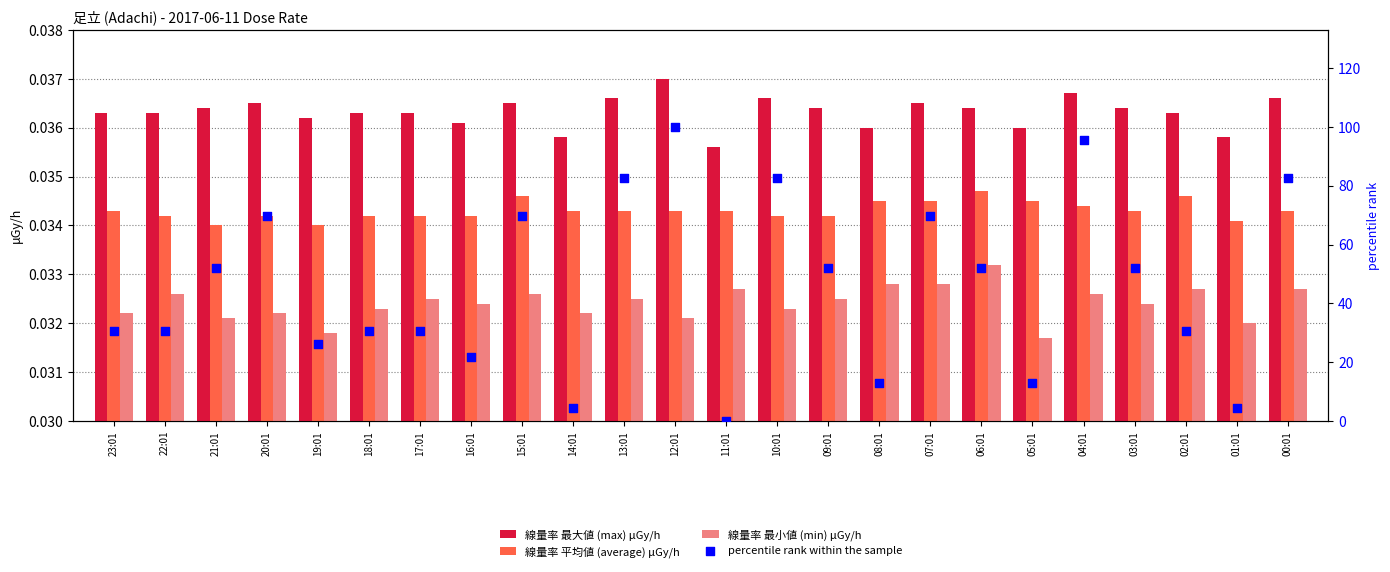

Is the value of 線量率 最小値 (min) μGy/h at 15:01 greater than the value of percentile rank within the sample at 12:01?

No